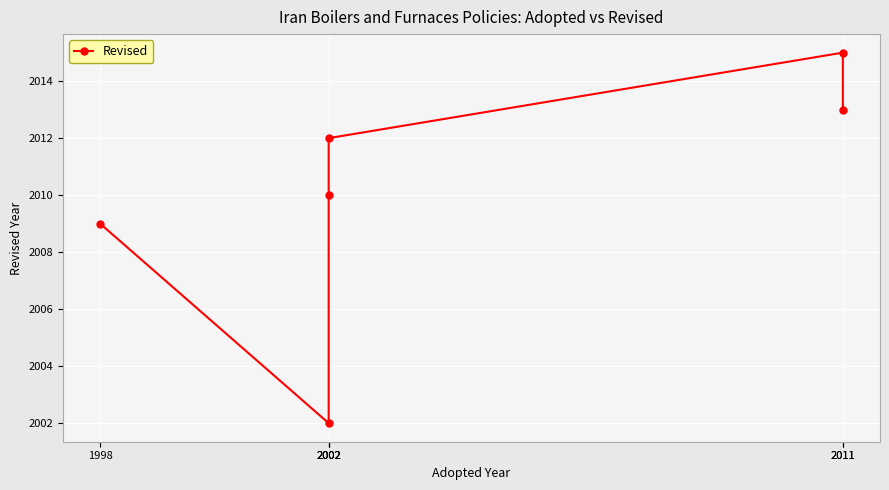

Is it true that the value at 1998 is 3261?

False